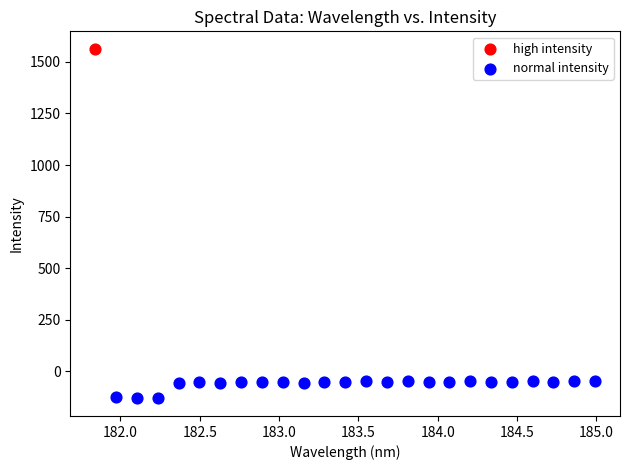

What are all the series names shown in the legend?

high intensity, normal intensity